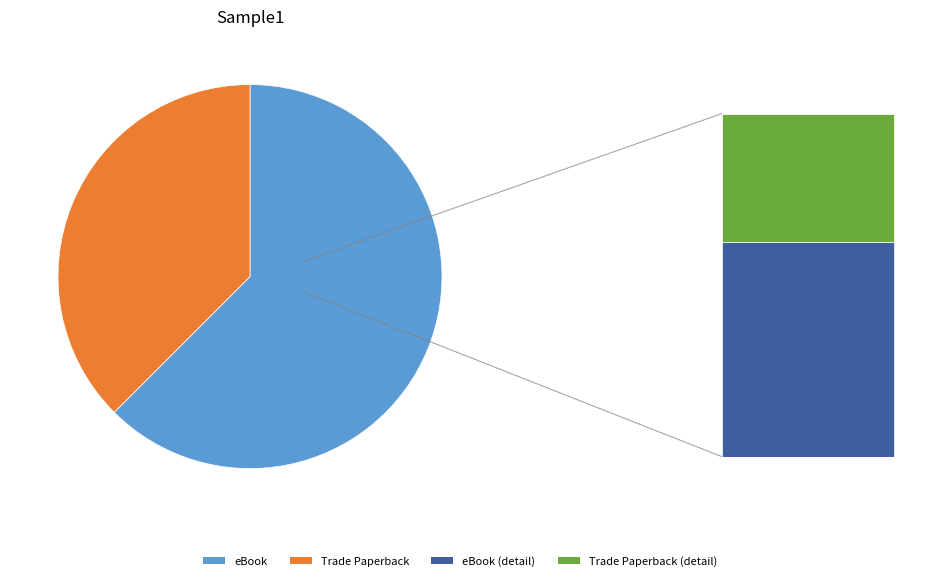

To the nearest percent, what is the combined percentage of eBook and Trade Paperback?

100%